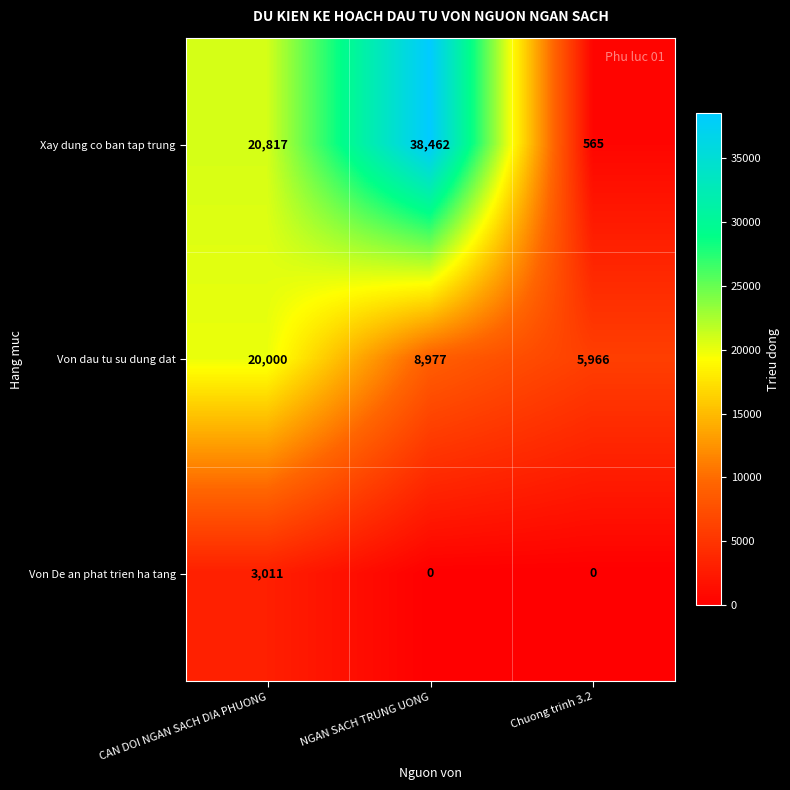

What is the difference between the highest and lowest values at Chuong trinh 3.2?

5966